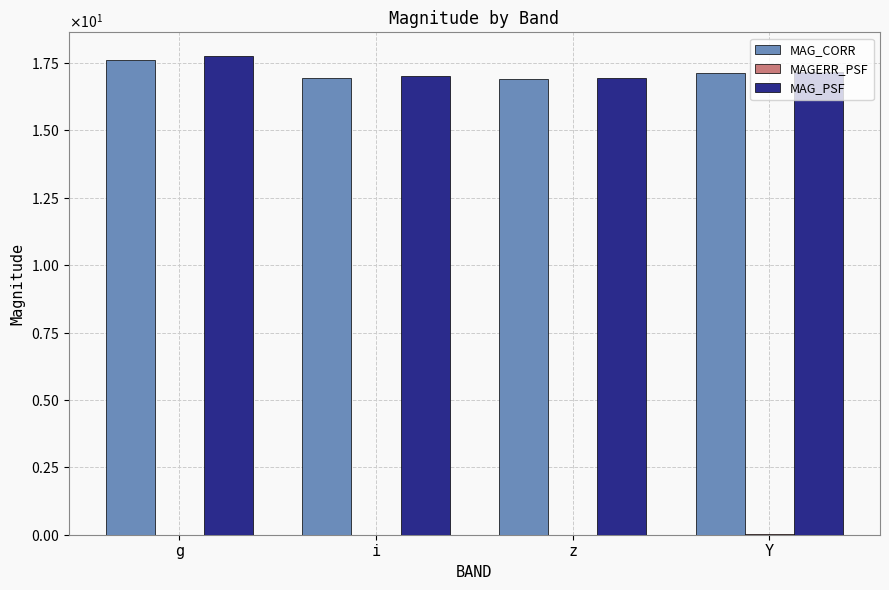

At how many categories does at least one series exceed 13?

4